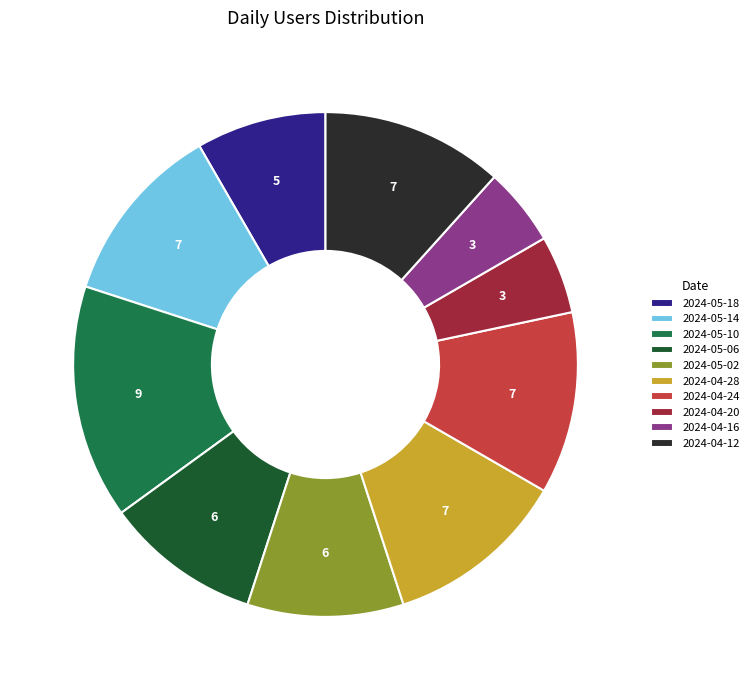

Is there a majority slice in this chart?

No